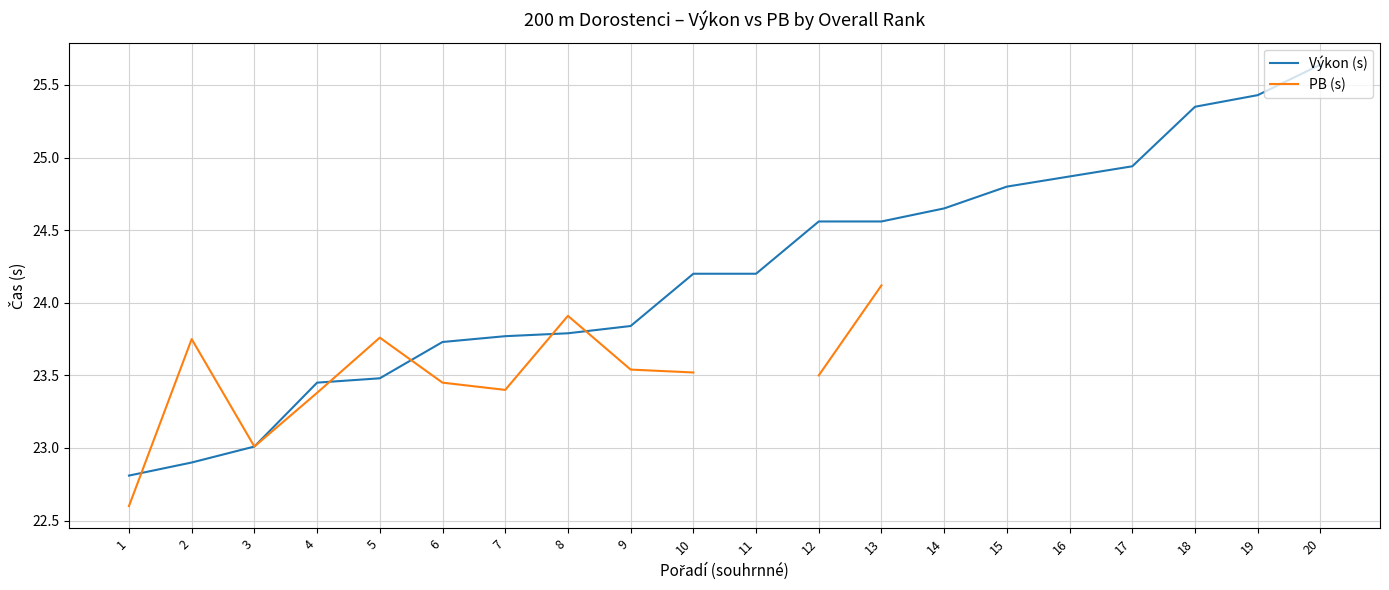

How many data points does each series have?

20